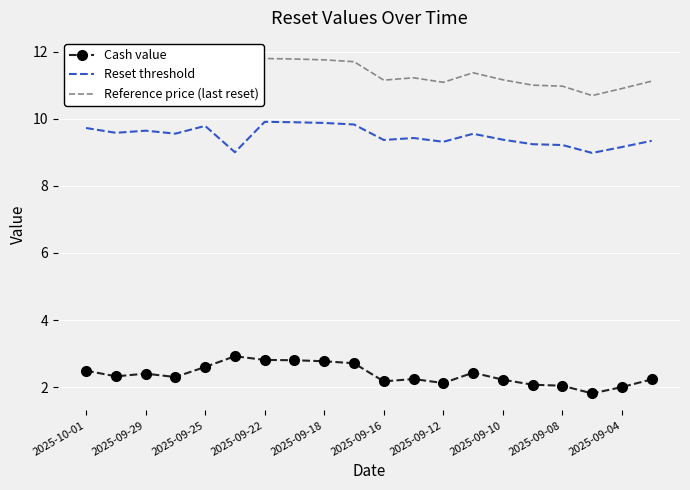

True or false: Reset threshold and Cash value intersect in this chart.

False